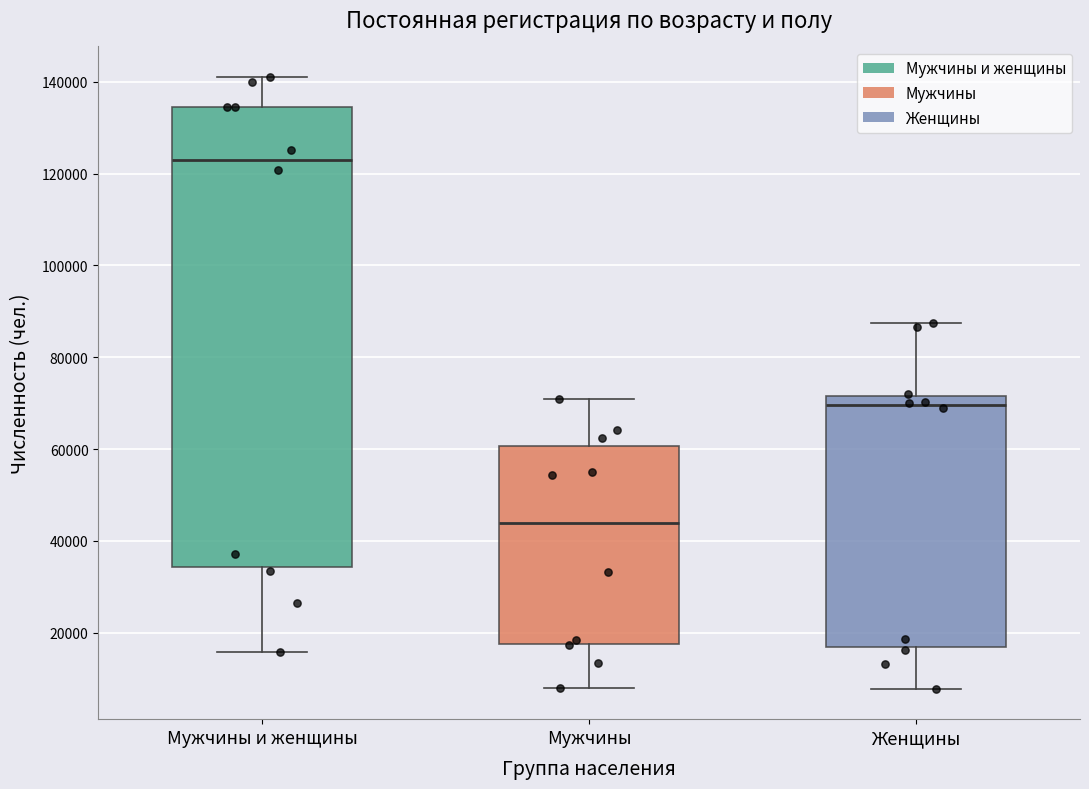

Comparing the boxes themselves (not the whiskers), which one is the tallest?

Мужчины и женщины